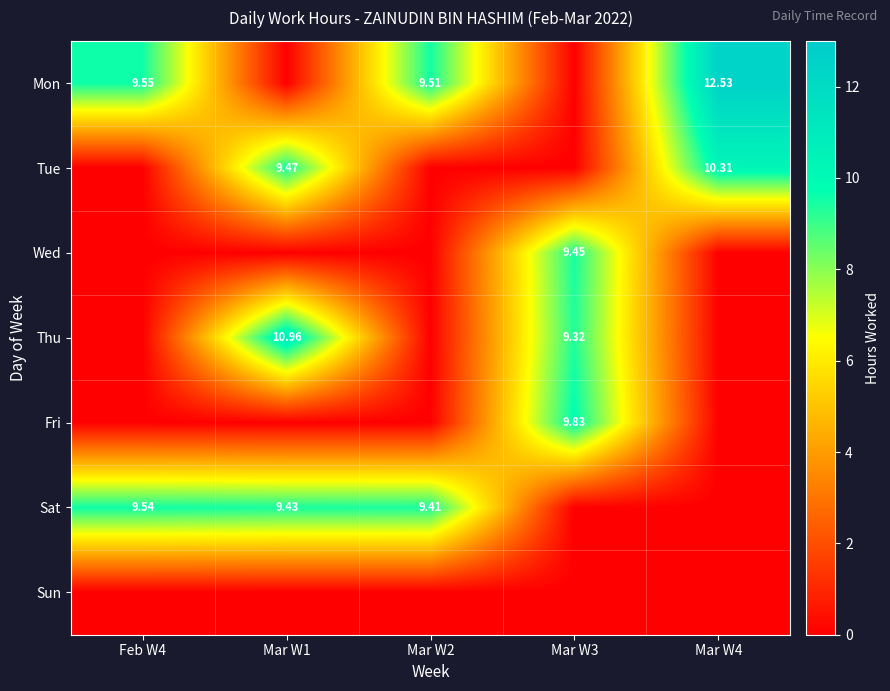

The value of Thu at Mar W2 is -4.0. True or false?

False